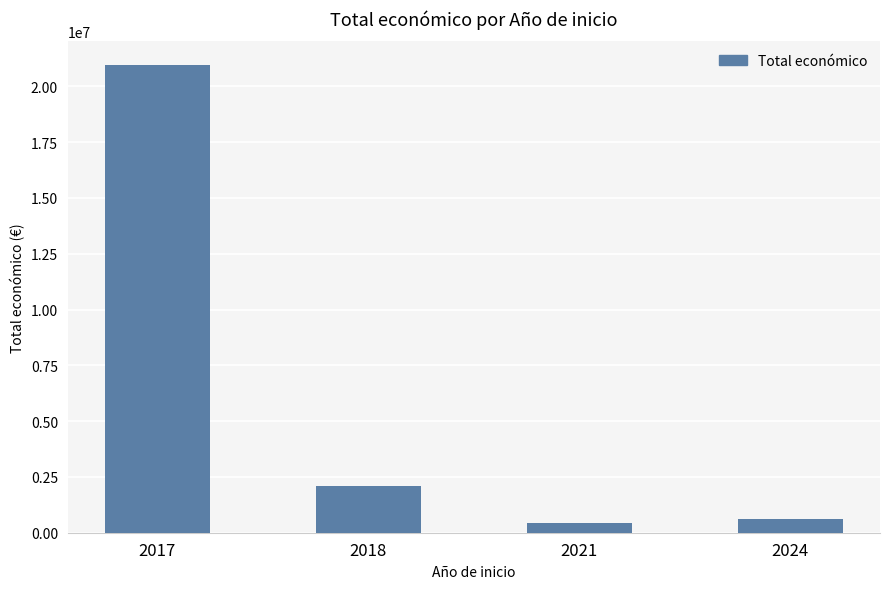

What is the sum of all values?

24082517